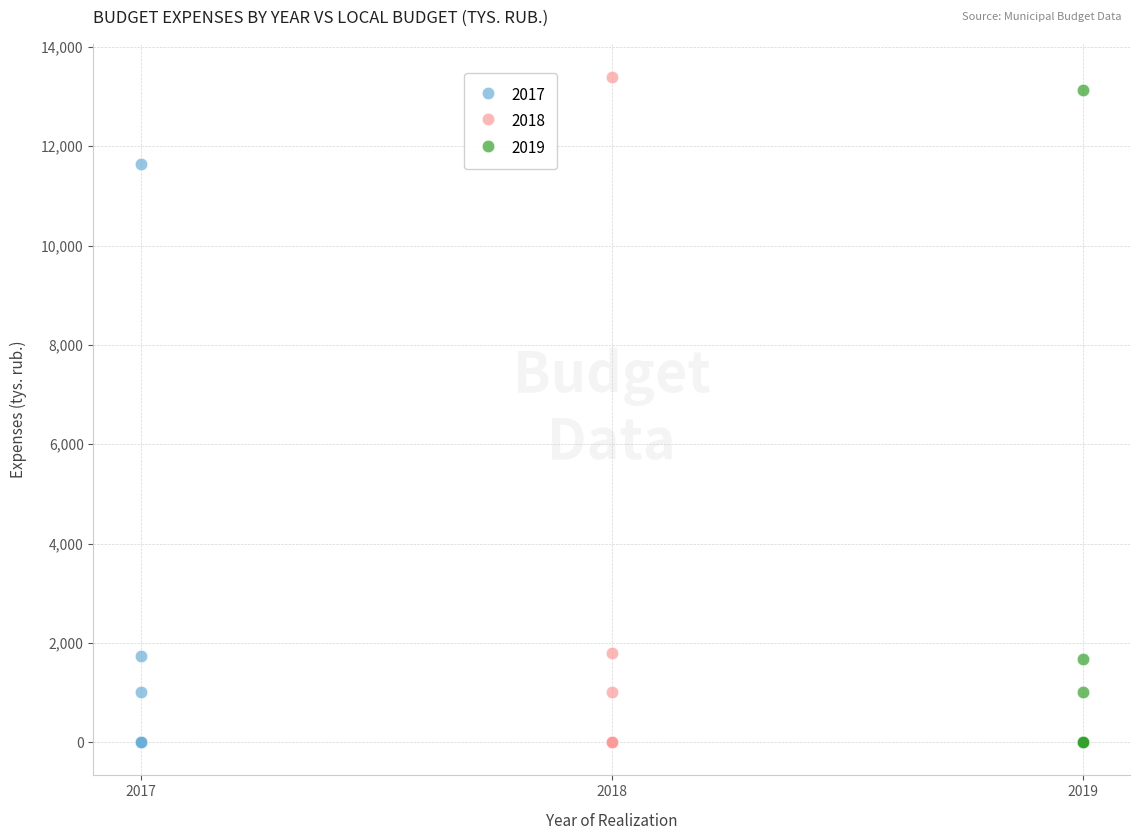

Which series has the largest Y range (max minus min)?

2018